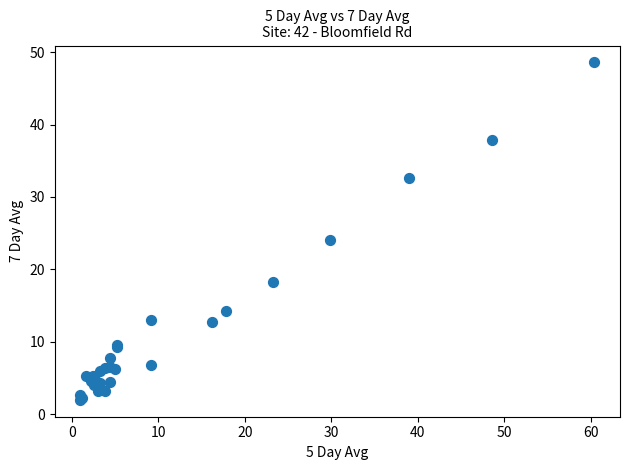

What Y value in the scatter plot is closest to 25?

24.0